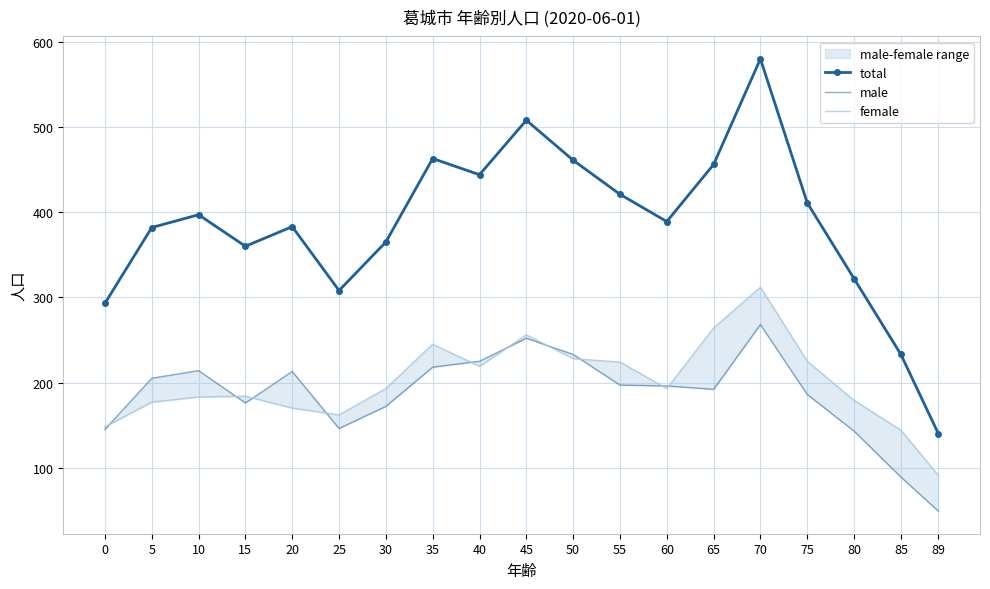

Reading right to left, transcribe all the data shown in this chart.

total: 140	233	322	411	580	456	389	421	461	508	444	463	365	308	383	360	397	382	293
male: 49	89	143	186	268	192	196	197	233	252	225	218	172	146	213	176	214	205	145
female: 91	144	179	225	312	264	193	224	228	256	219	245	193	162	170	184	183	177	148